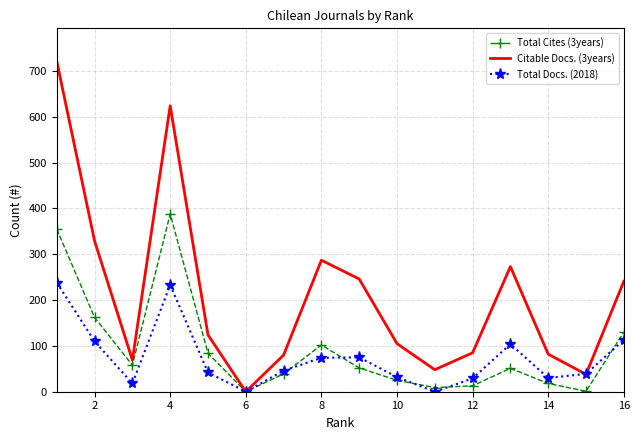

List the series in order of their peak value, lowest first.

Total Docs. (2018), Total Cites (3years), Citable Docs. (3years)